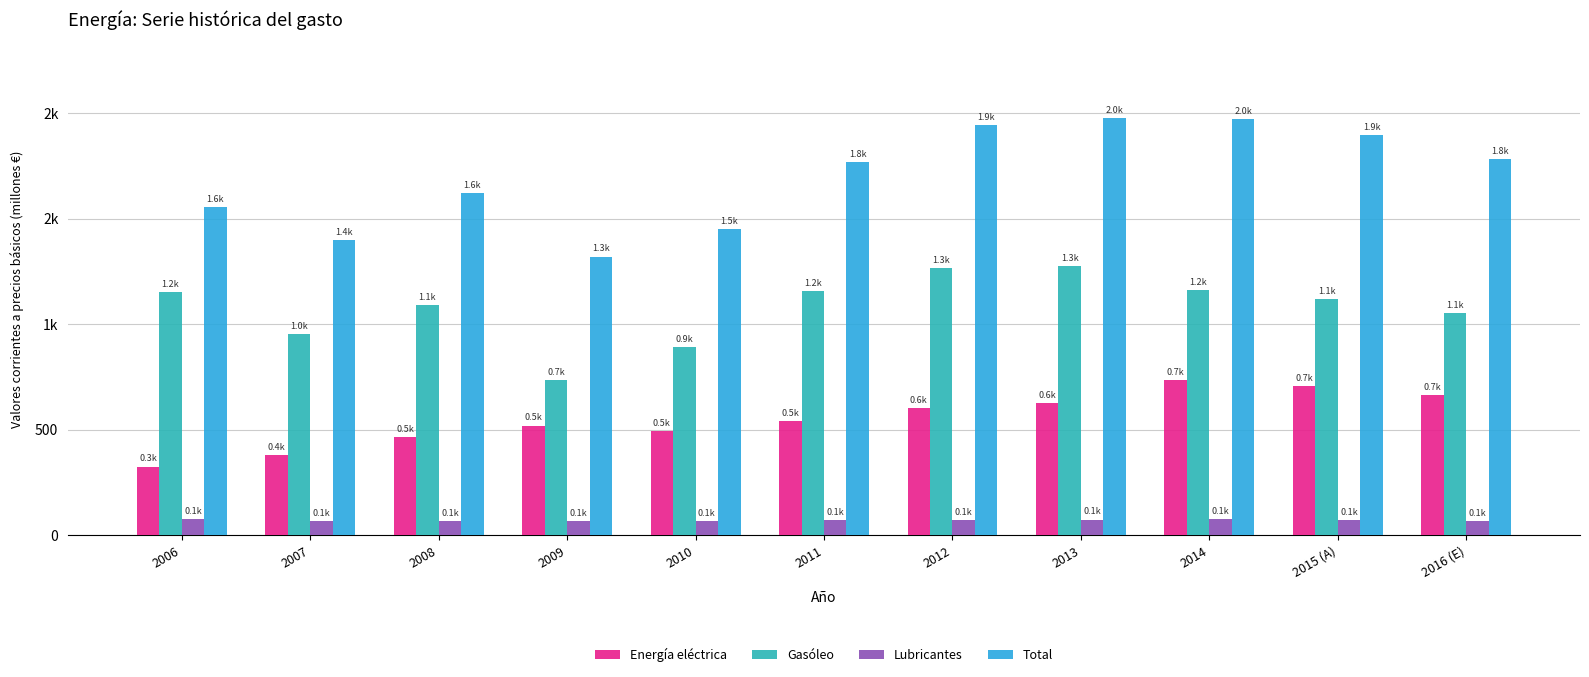

Reading left to right, transcribe all the data shown in this chart.

Energía eléctrica: 2006=325.9	2007=379.3	2008=465.5	2009=519.9	2010=492.7	2011=541.4	2012=602.9	2013=628.0	2014=733.3	2015 (A)=705.4	2016 (E)=662.8
Gasóleo: 2006=1152.8	2007=951.3	2008=1089.8	2009=735.3	2010=892.8	2011=1155.5	2012=1266.7	2013=1275.8	2014=1163.4	2015 (A)=1119.2	2016 (E)=1051.5
Lubricantes: 2006=75.3	2007=67.5	2008=66.2	2009=65.5	2010=67.0	2011=70.2	2012=72.8	2013=74.6	2014=75.4	2015 (A)=72.5	2016 (E)=68.1
Total: 2006=1554.0	2007=1398.1	2008=1621.5	2009=1320.6	2010=1452.5	2011=1767.1	2012=1942.3	2013=1978.5	2014=1972.1	2015 (A)=1897.1	2016 (E)=1782.4